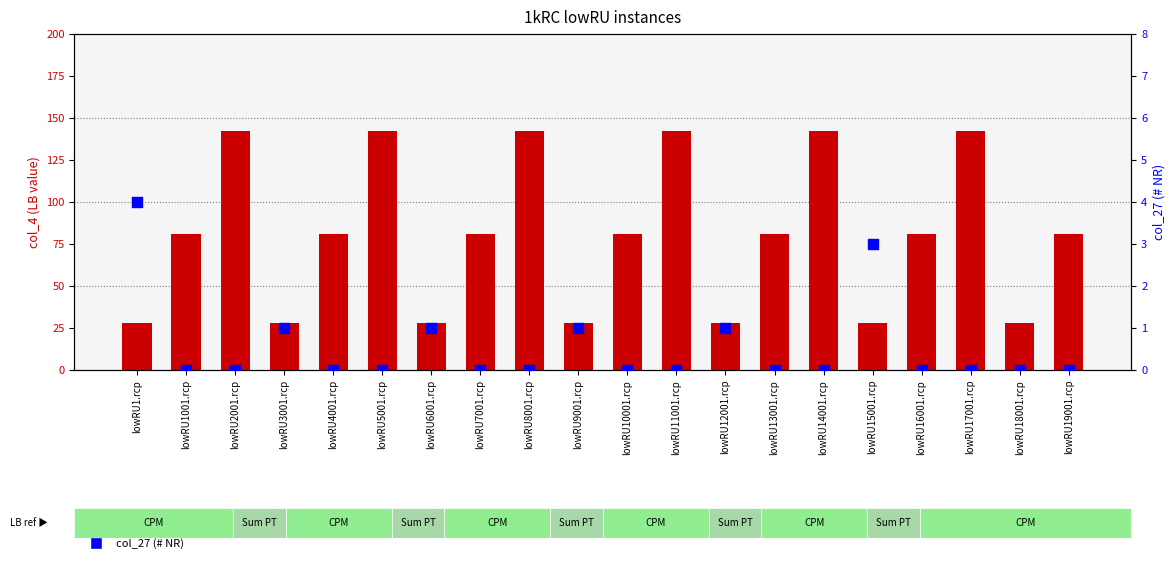

Which series has the widest spread of Y values?

col_4 (LB value)